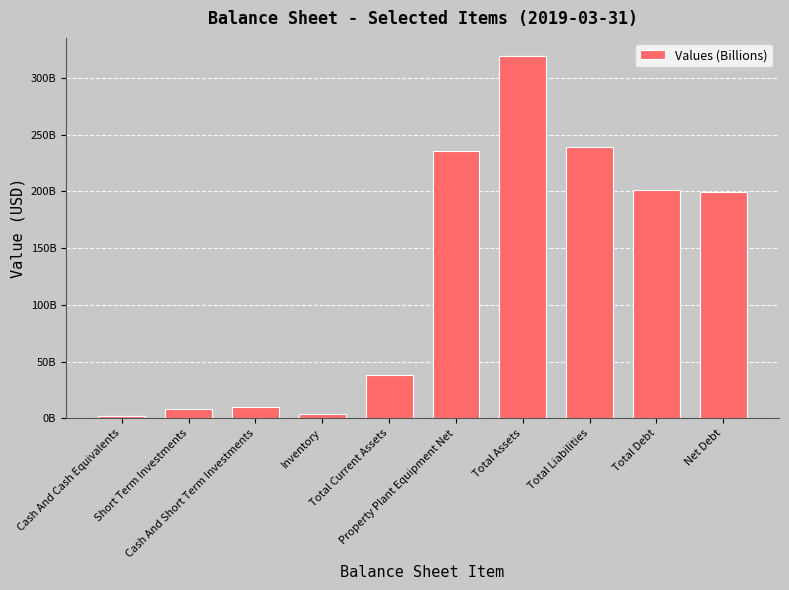

What is the value of the 2nd bar from the left?

8257200000